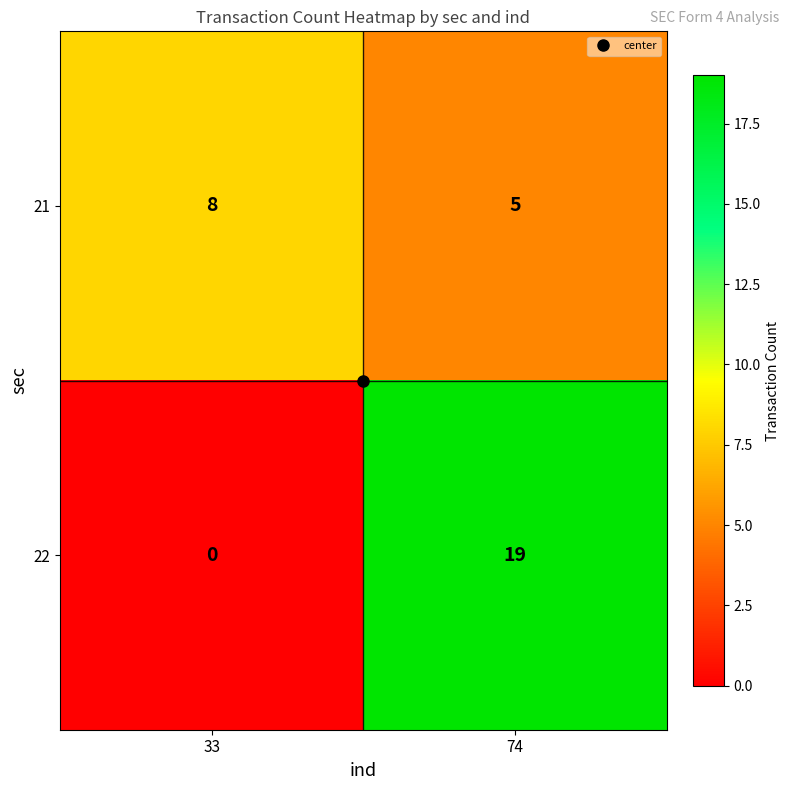

What value does the 21 series have at 74?

5